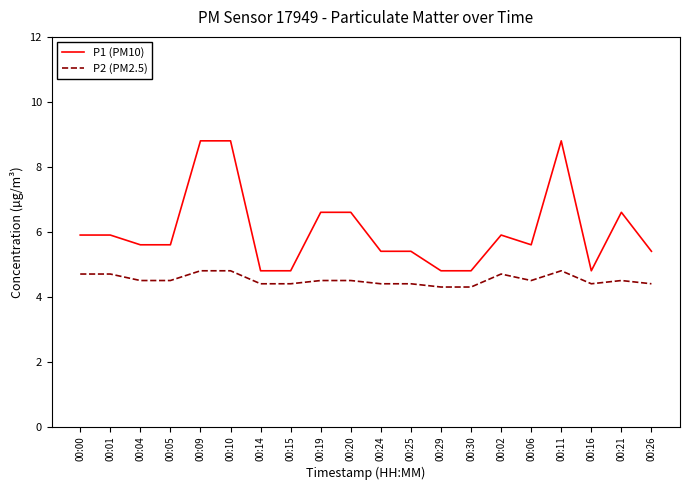

Reading left to right, list all the values displayed in this chart.

P1 (PM10): 5.9	5.9	5.6	5.6	8.8	8.8	4.8	4.8	6.6	6.6	5.4	5.4	4.8	4.8	5.9	5.6	8.8	4.8	6.6	5.4
P2 (PM2.5): 4.7	4.7	4.5	4.5	4.8	4.8	4.4	4.4	4.5	4.5	4.4	4.4	4.3	4.3	4.7	4.5	4.8	4.4	4.5	4.4